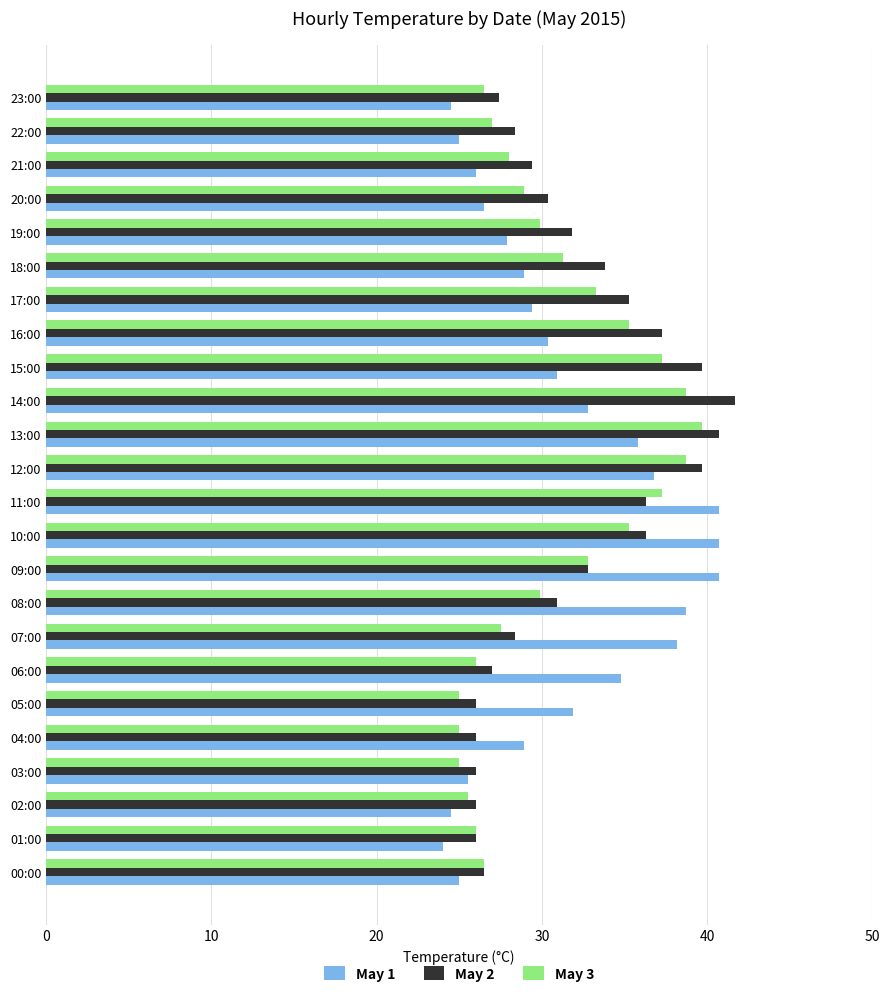

Is it true that May 1 equals 38.2 at 07:00?

True